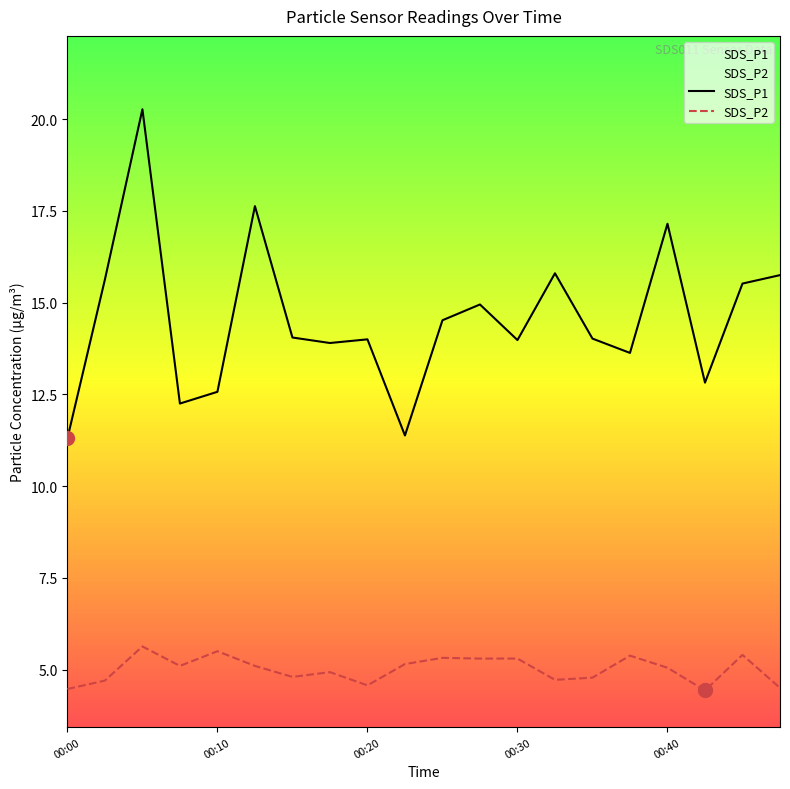

What are all the series names shown in the legend?

SDS_P1, SDS_P2